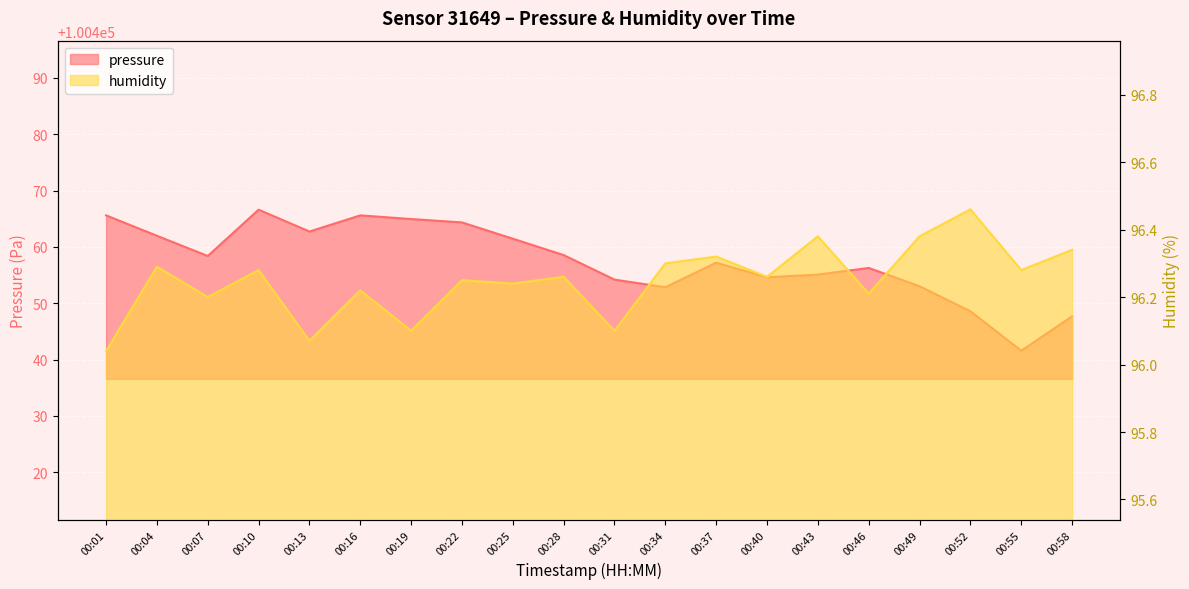

Where does the pressure series first go above 100458?

00:01